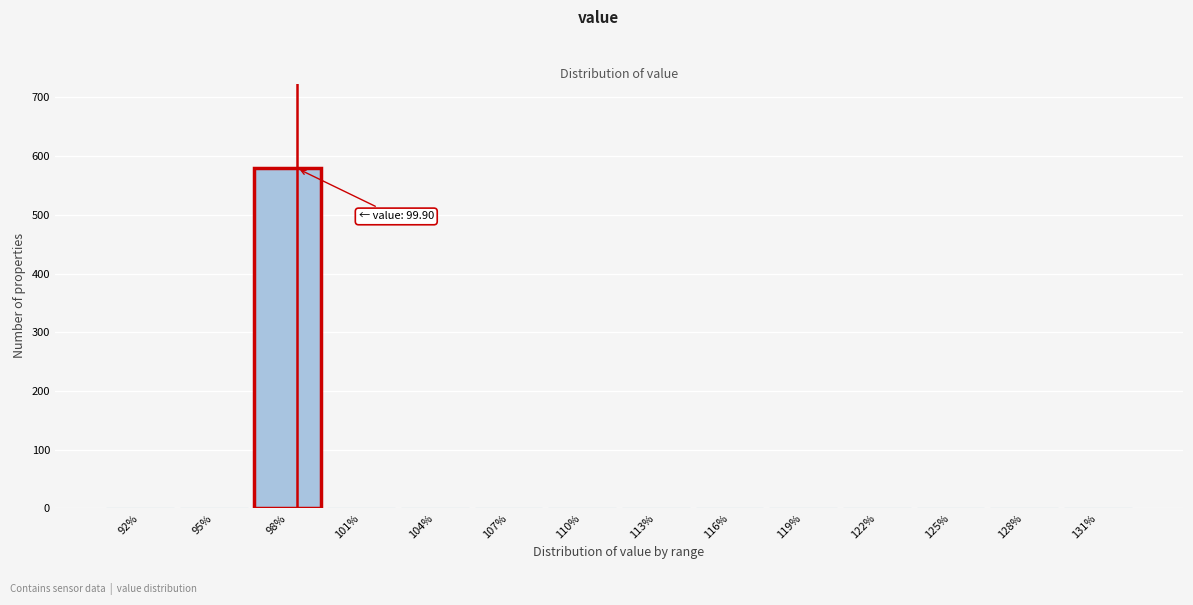

Reading right to left, what are all the values shown in this chart?

131%=0	128%=0	125%=0	122%=0	119%=0	116%=0	113%=0	110%=0	107%=0	104%=0	101%=0	98%=579	95%=0	92%=0